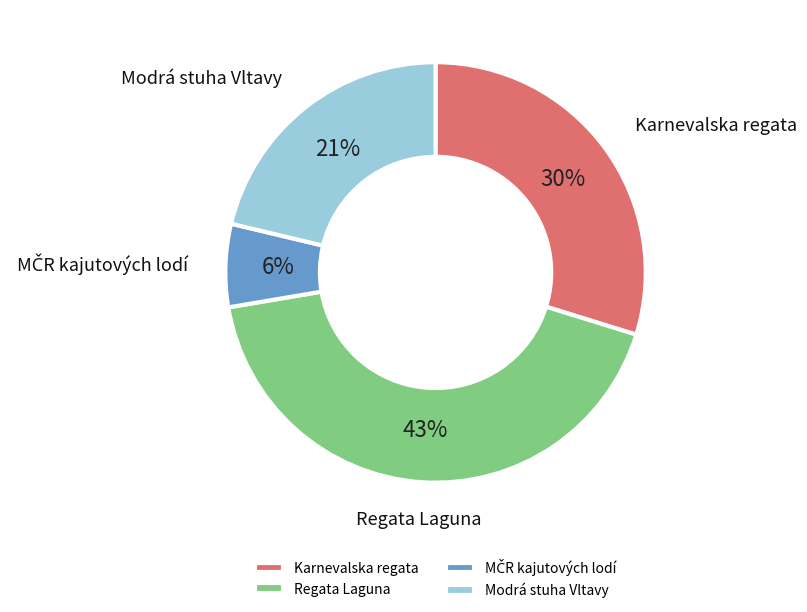

Does Regata Laguna account for over 50% of the chart?

No